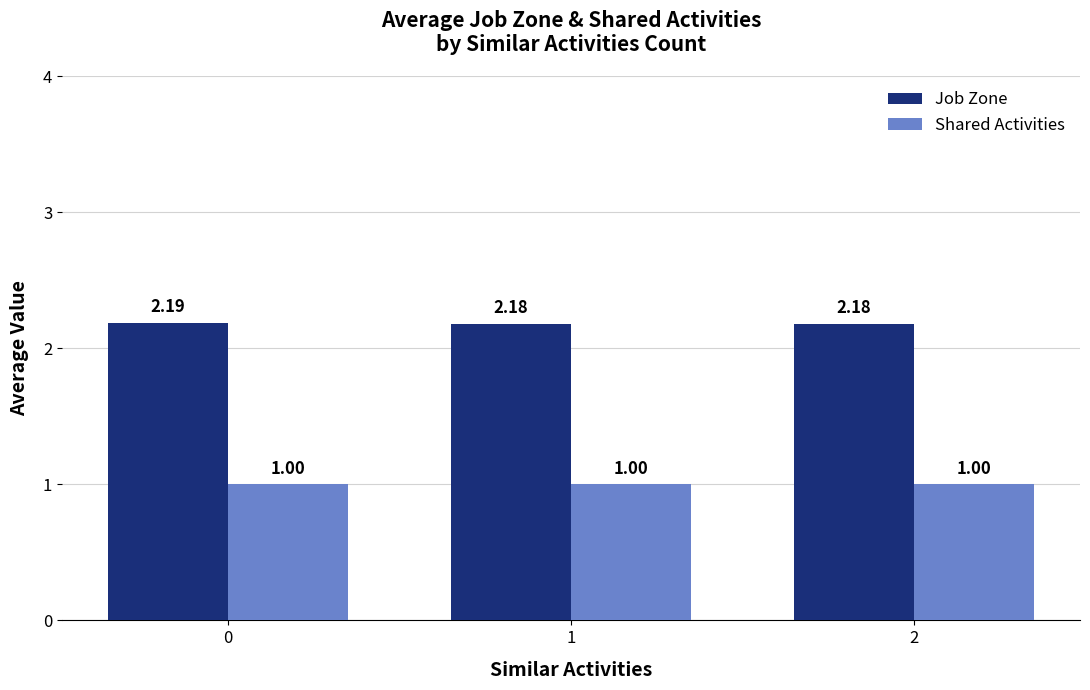

At how many categories does at least one series exceed 2?

3